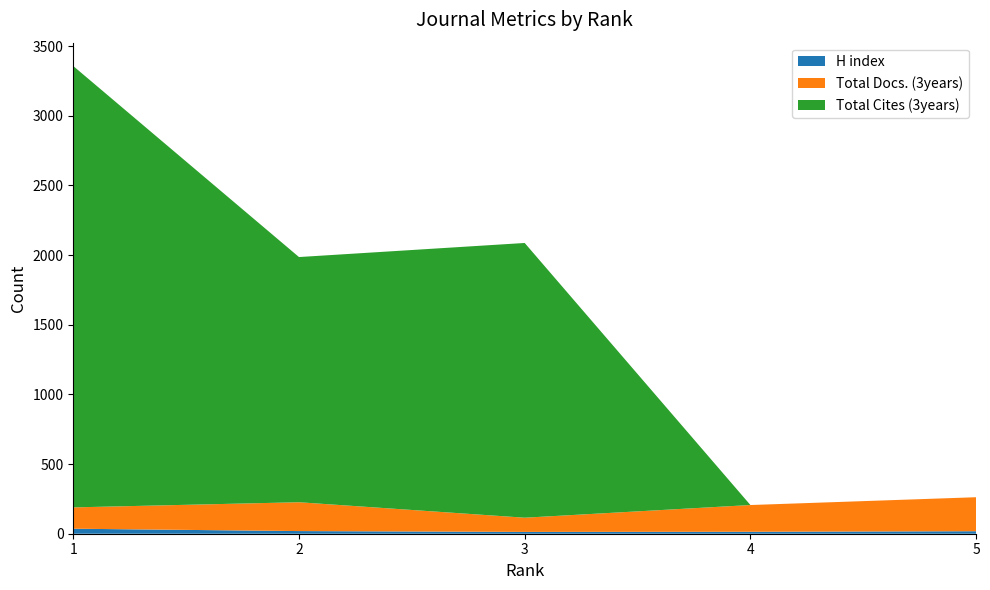

Reading left to right, transcribe all the data shown in this chart.

H index: 1=36	2=19	3=13	4=14	5=18
Total Docs. (3years): 1=153	2=207	3=102	4=192	5=244
Total Cites (3years): 1=3168	2=1760	3=1972	4=0	5=0